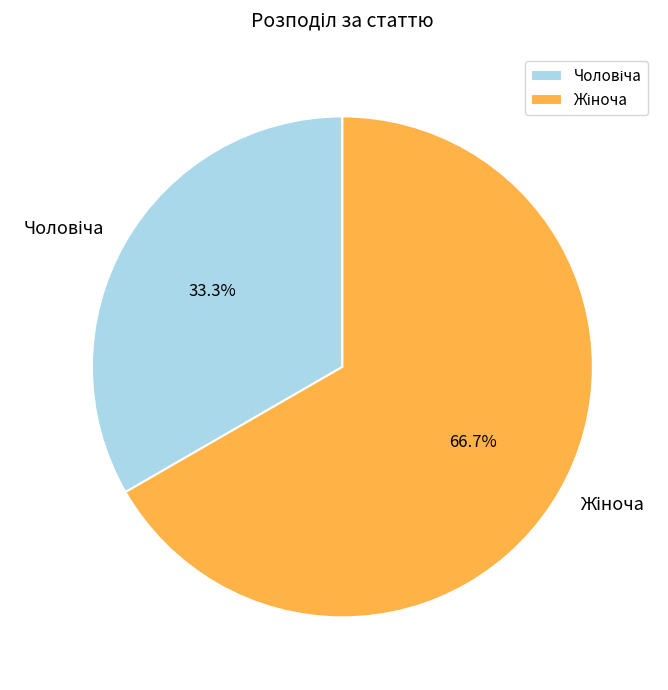

Is there any slice that represents more than half of the pie?

Yes